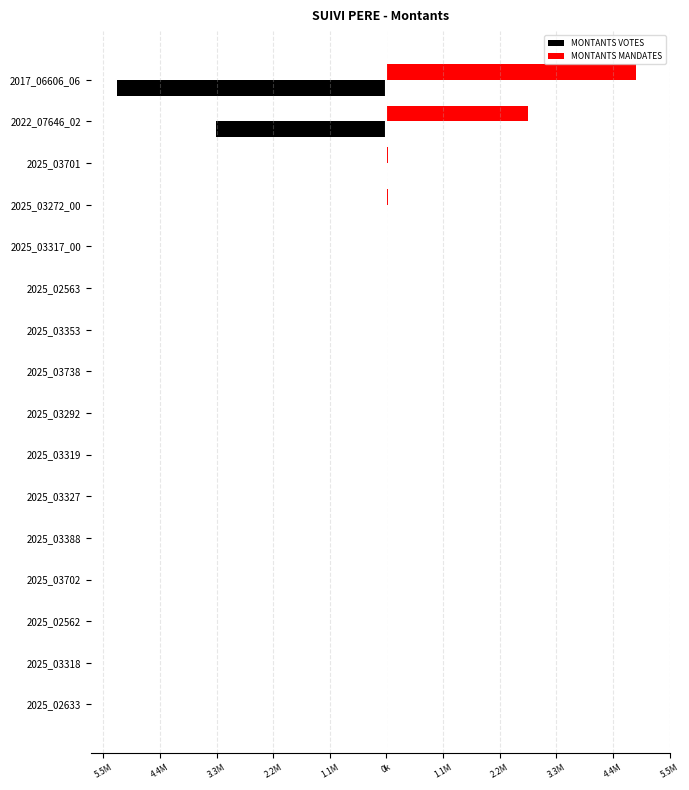

List the series in order of their overall mean, lowest first.

MONTANTS VOTES, MONTANTS MANDATES